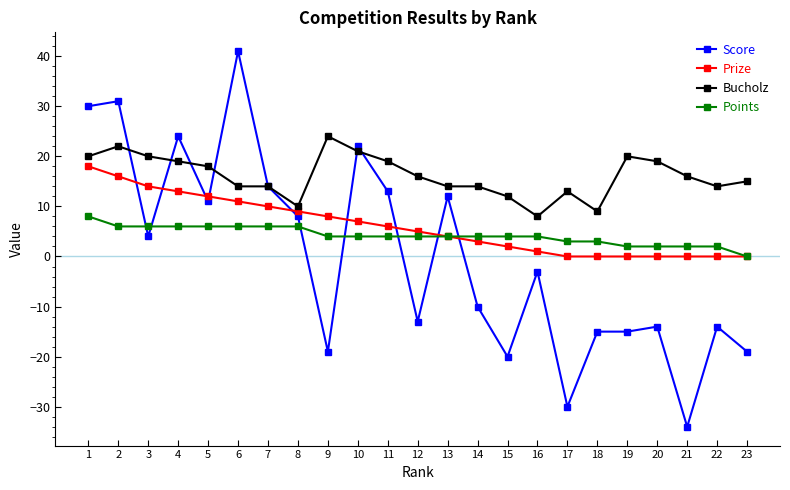

Which series has the largest range (max minus min)?

Score